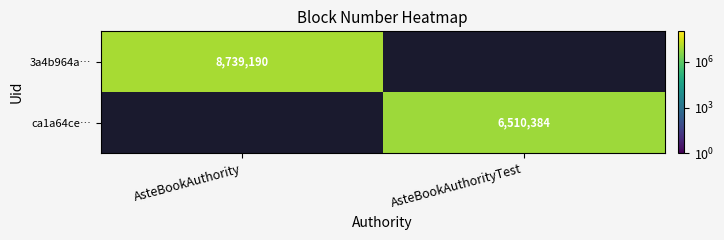

Which label corresponds to the largest value in the chart?

AsteBookAuthority